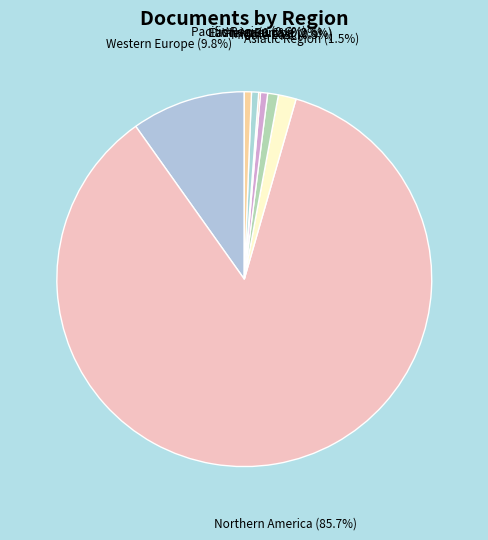

Approximately how many times larger is the value at Asiatic Region compared to Pacific Region?

2.5